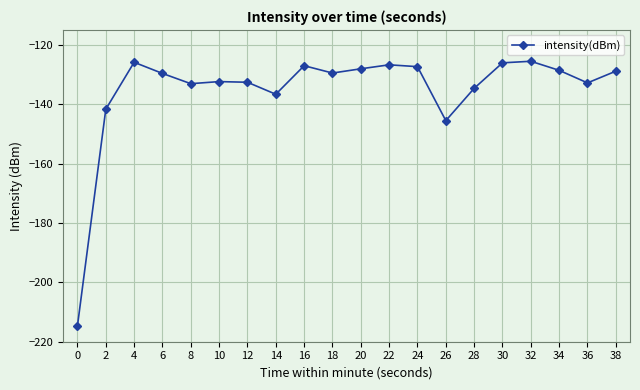

What is the difference between the maximum and minimum values?

89.1